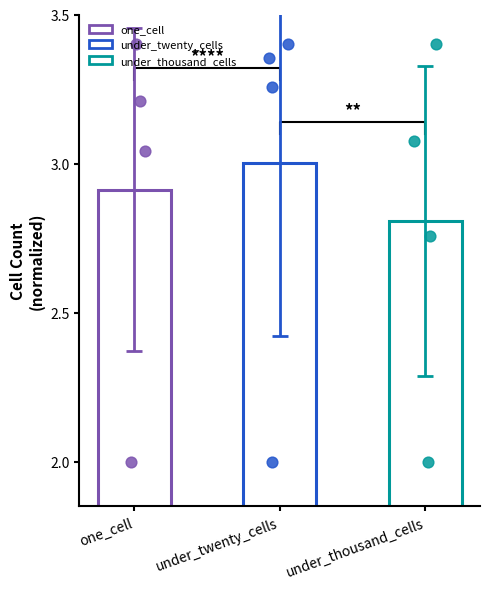

Which series has the largest Y range (max minus min)?

under_twenty_cells